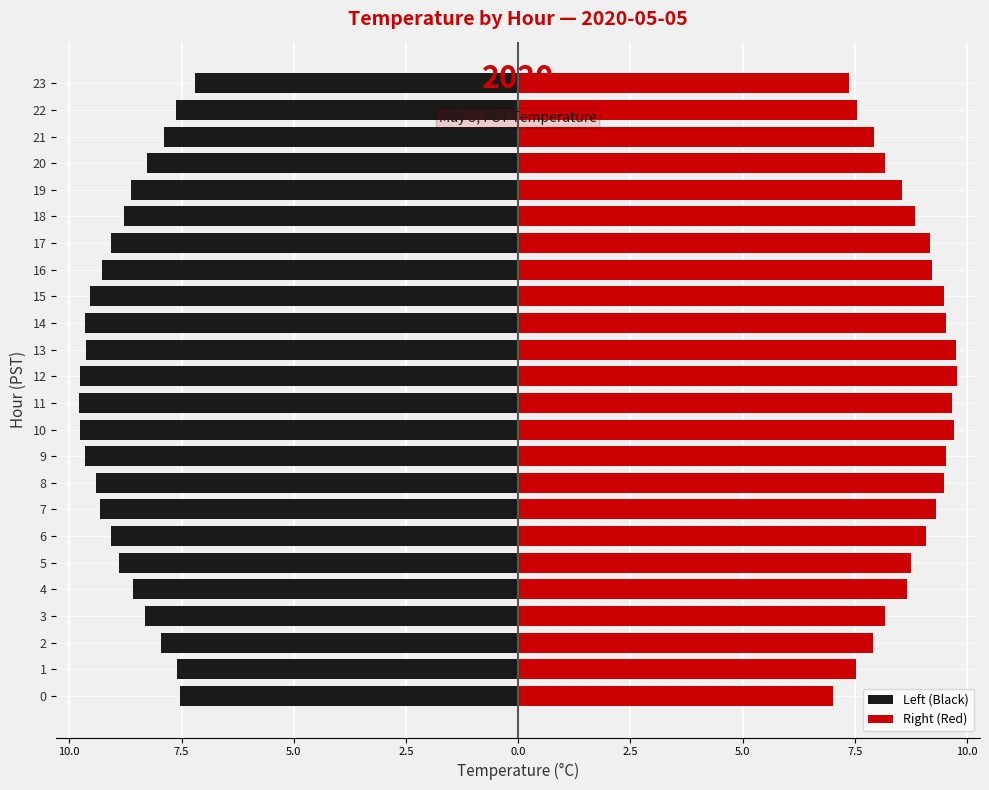

At how many categories does at least one series exceed 7?

24